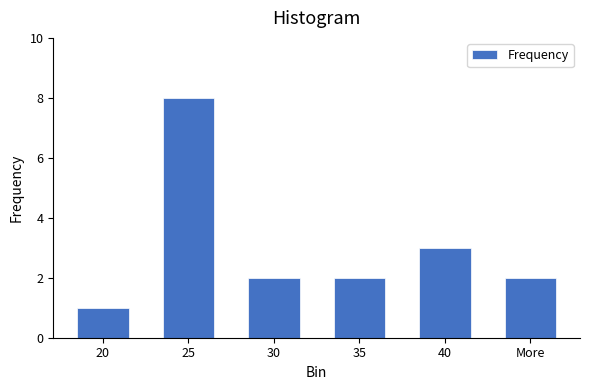

Reading left to right, transcribe all the data shown in this chart.

20=1	25=8	30=2	35=2	40=3	More=2